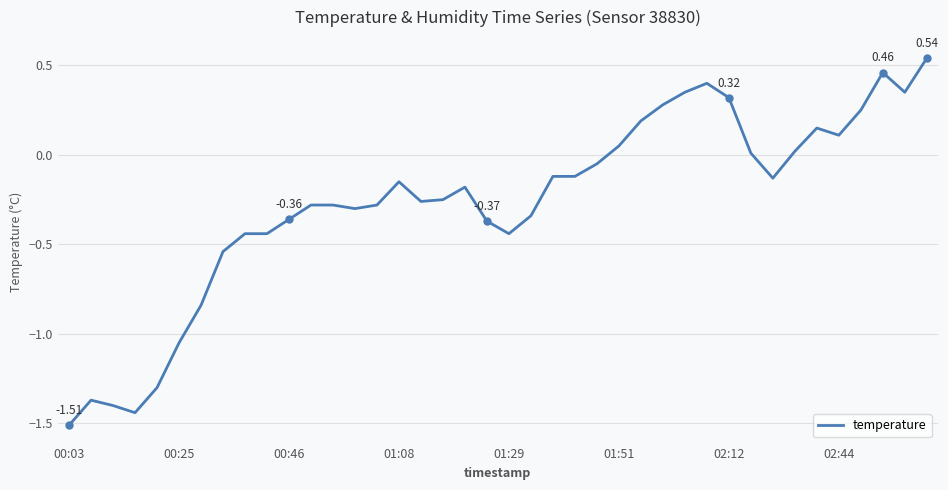

What is the change in value from 00:25 to 01:29?

+0.6